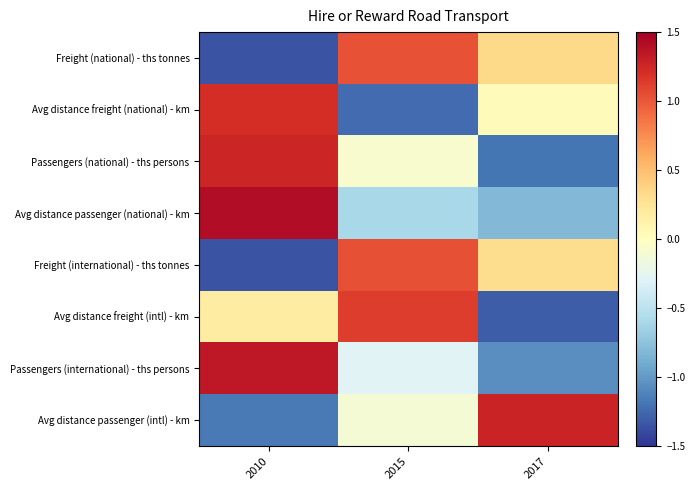

How many series are shown in this chart?

8